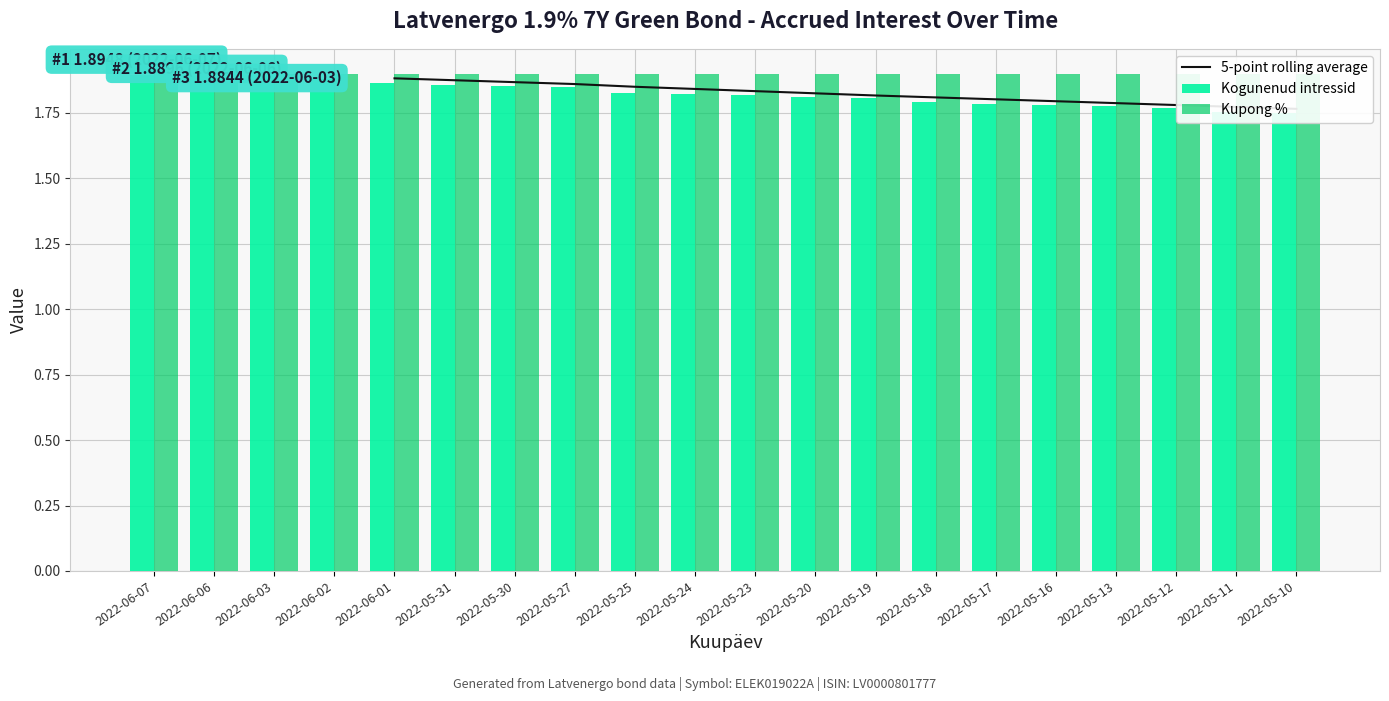

What is the difference between the maximum and minimum values?

0.1